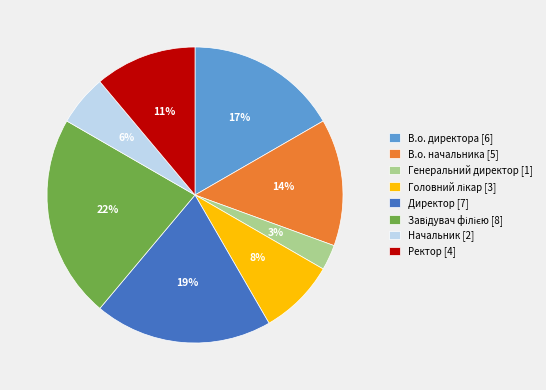

Does any single category account for the majority?

No